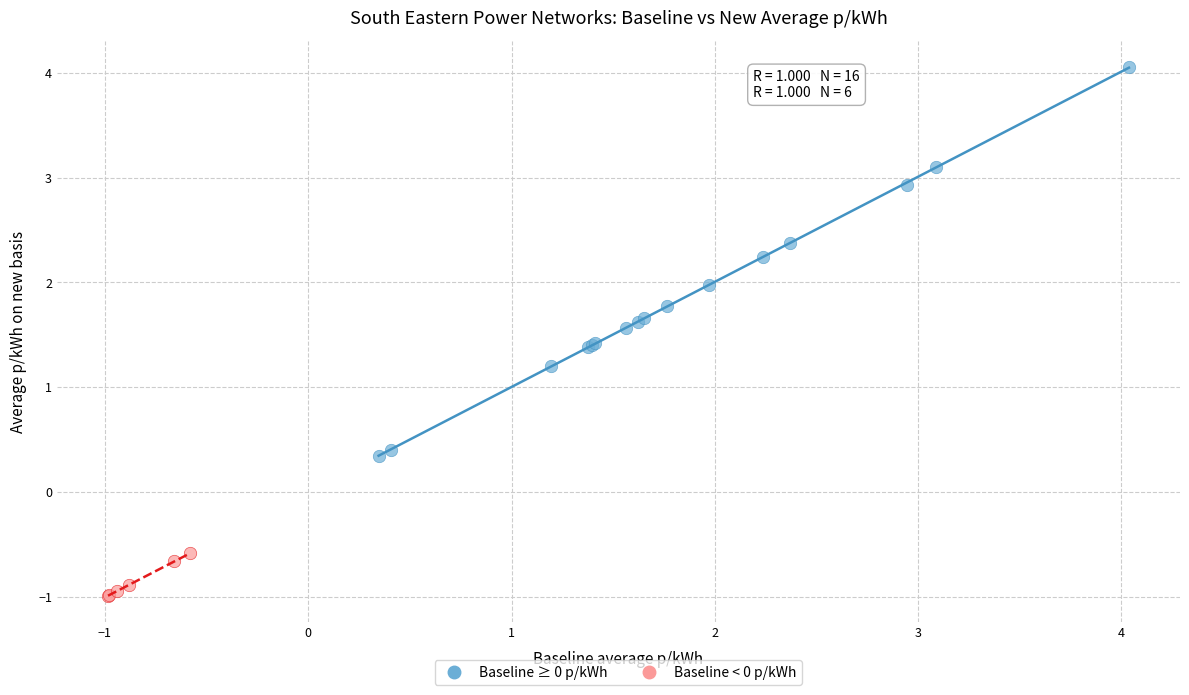

Which series has the largest Y range (max minus min)?

Baseline ≥ 0 p/kWh